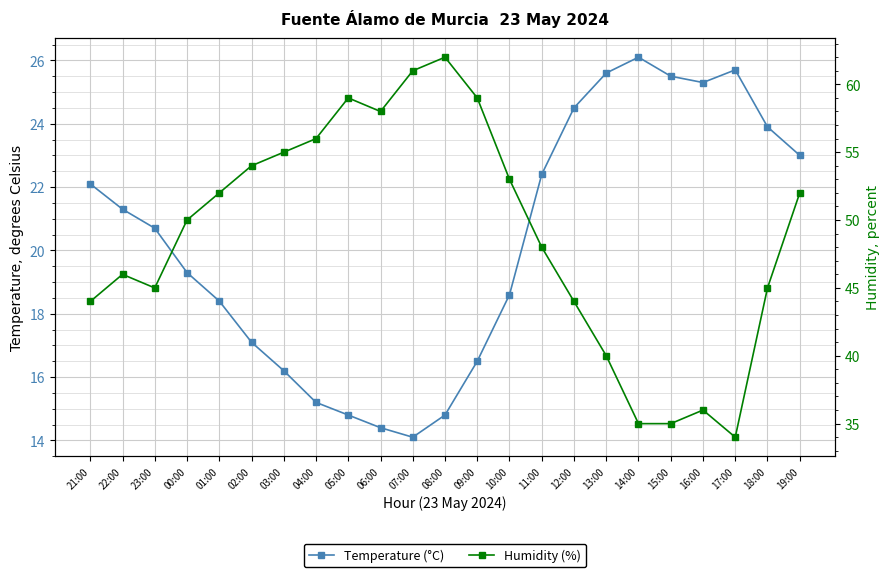

At which label does Temperature (°C) reach its peak?

14:00